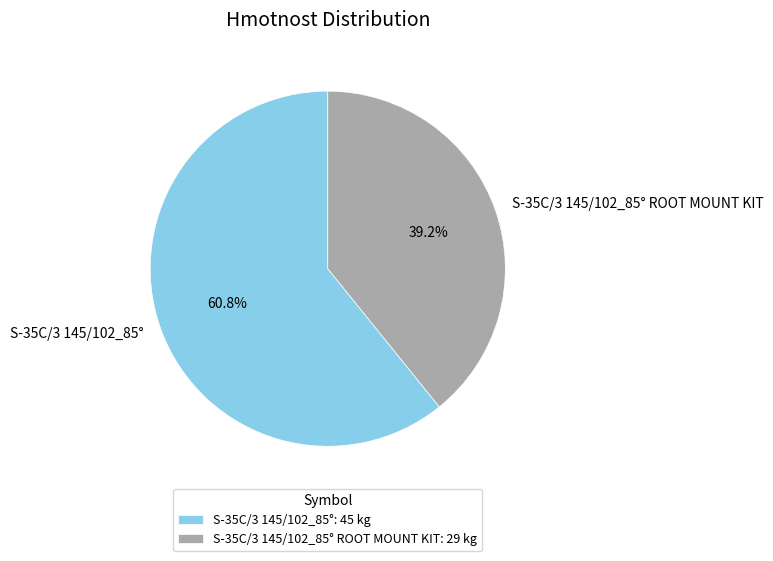

What percentage is the S-35C/3 145/102_85° slice, to the nearest percent?

61%